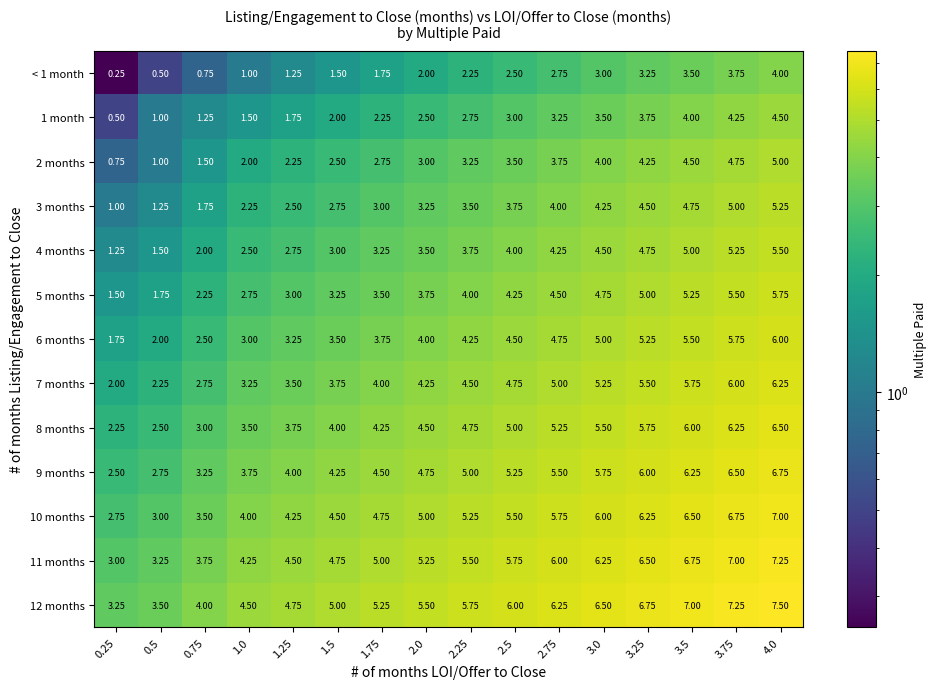

How many data points does each series have?

16